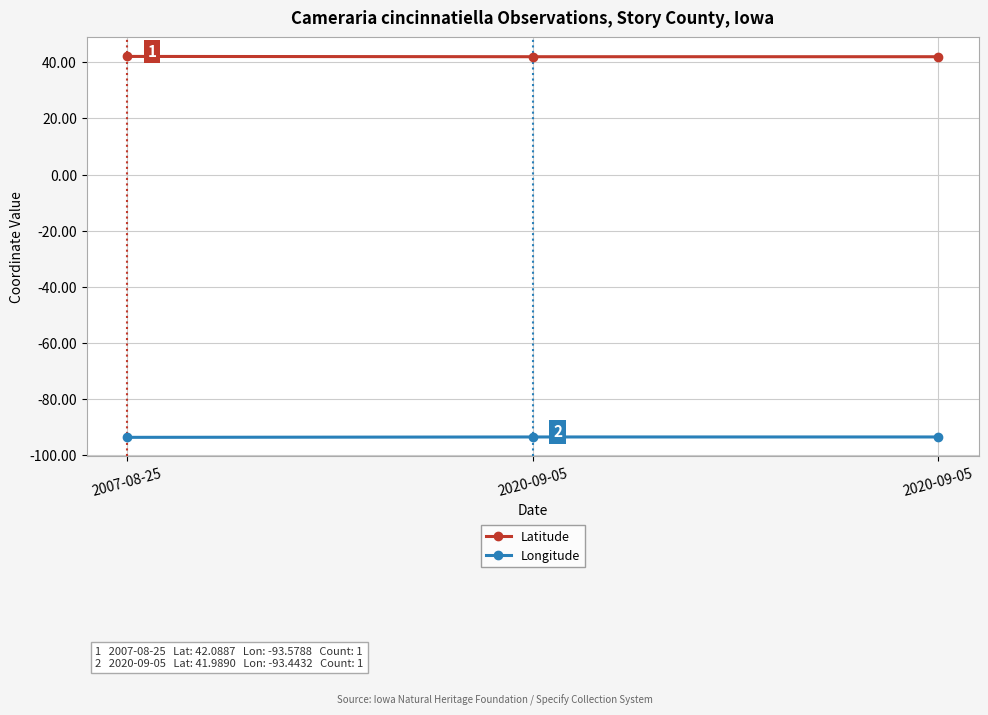

True or false: Latitude has a value of 27.6 at 2020-09-05.

False